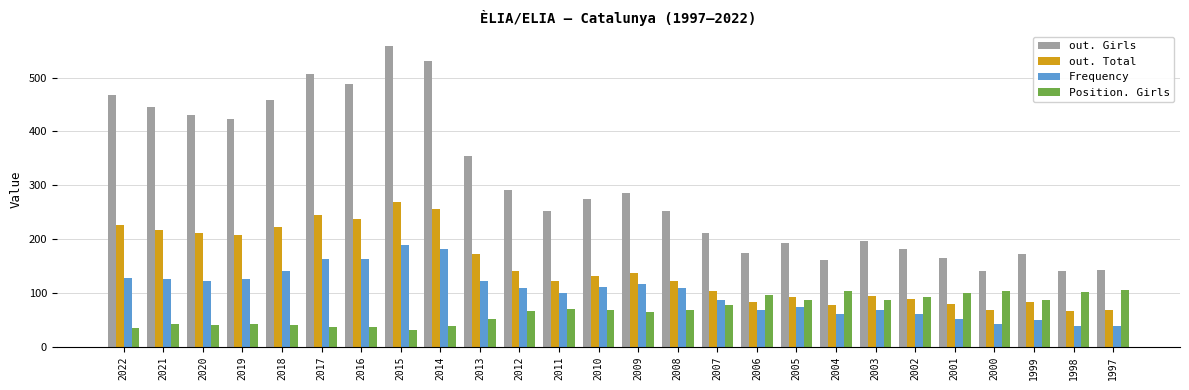

The out. Total series shows 42 at 2003. True or false?

False